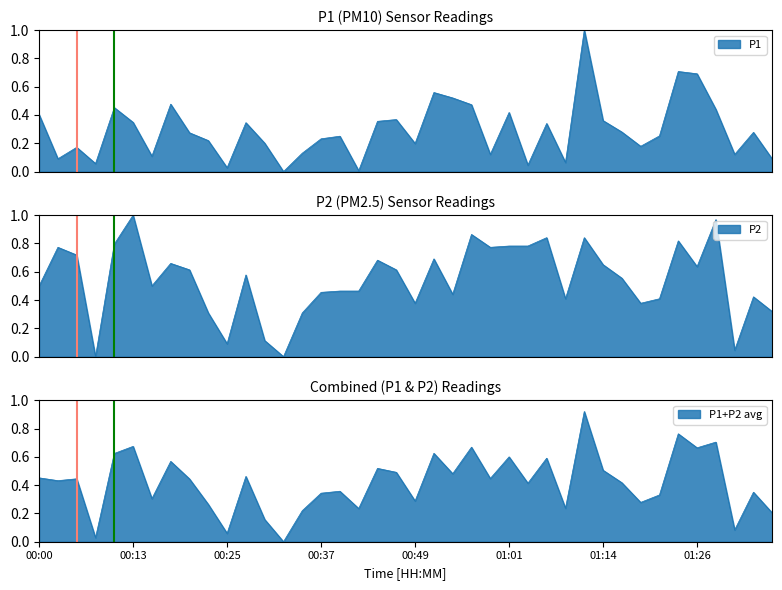

Which category has the highest value across all series?

01:11